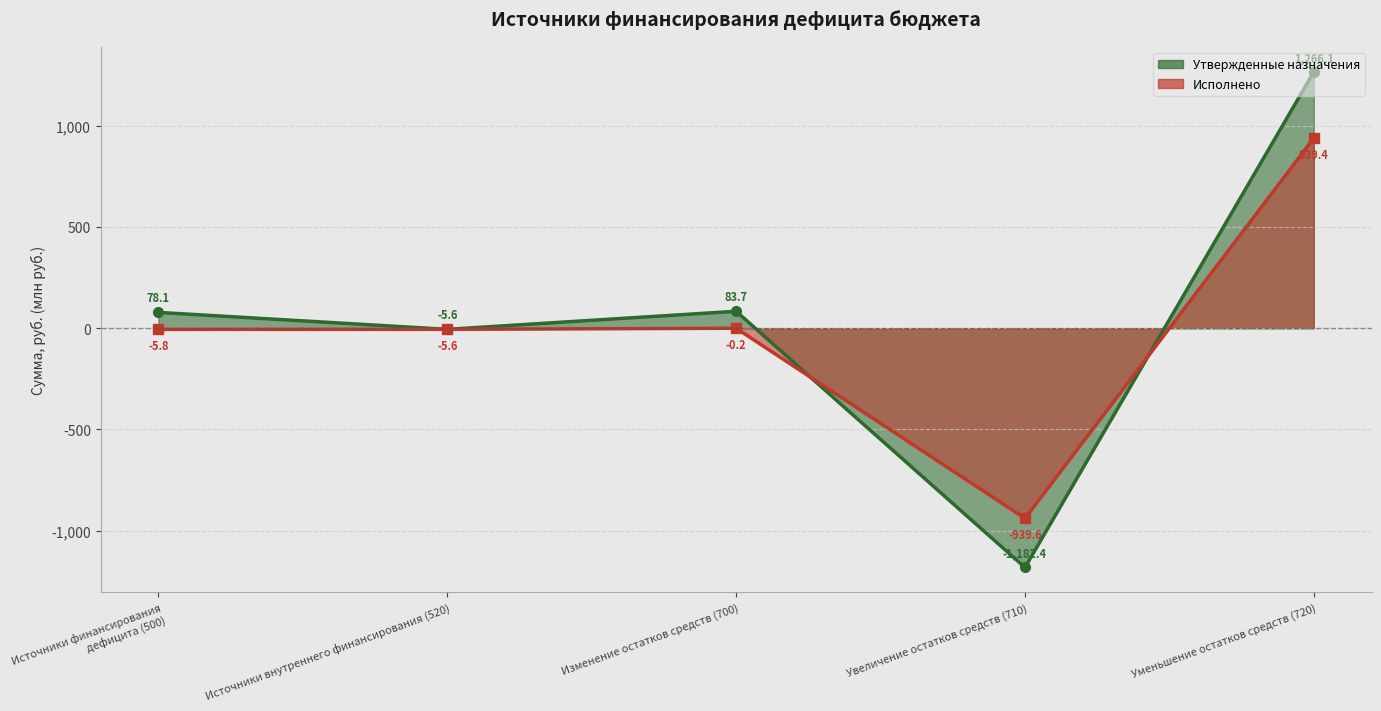

The Утвержденные назначения series shows -8.0 at Источники внутреннего финансирования (520). True or false?

False